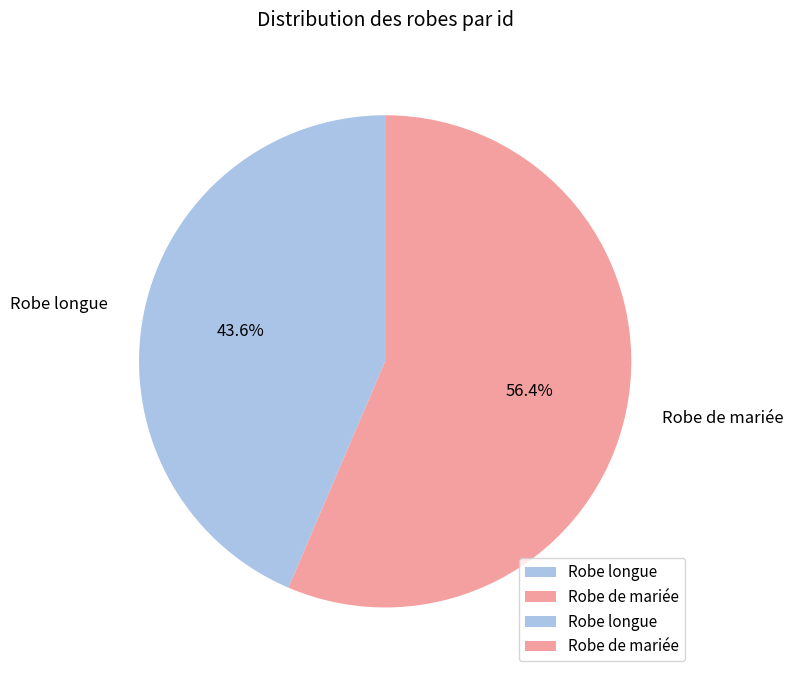

What percentage is the Robe longue slice, to the nearest percent?

44%